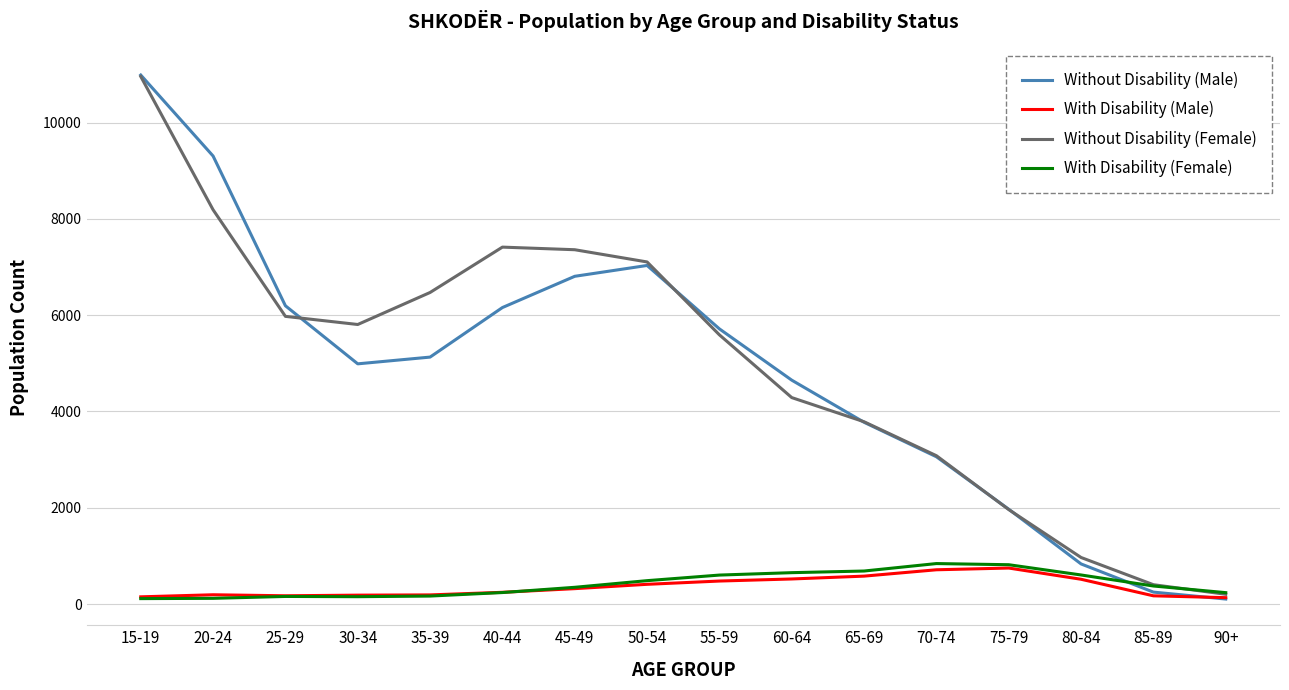

The Without Disability (Male) series shows 4989 at 30-34. True or false?

True